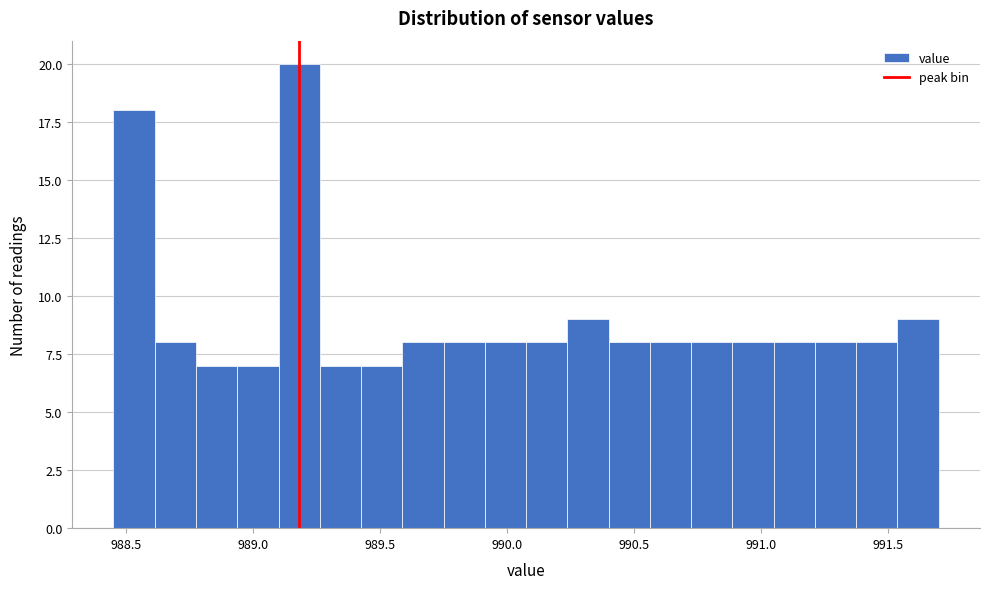

Read against the x-axis, roughly where is the centre of the tallest bar?

989.20